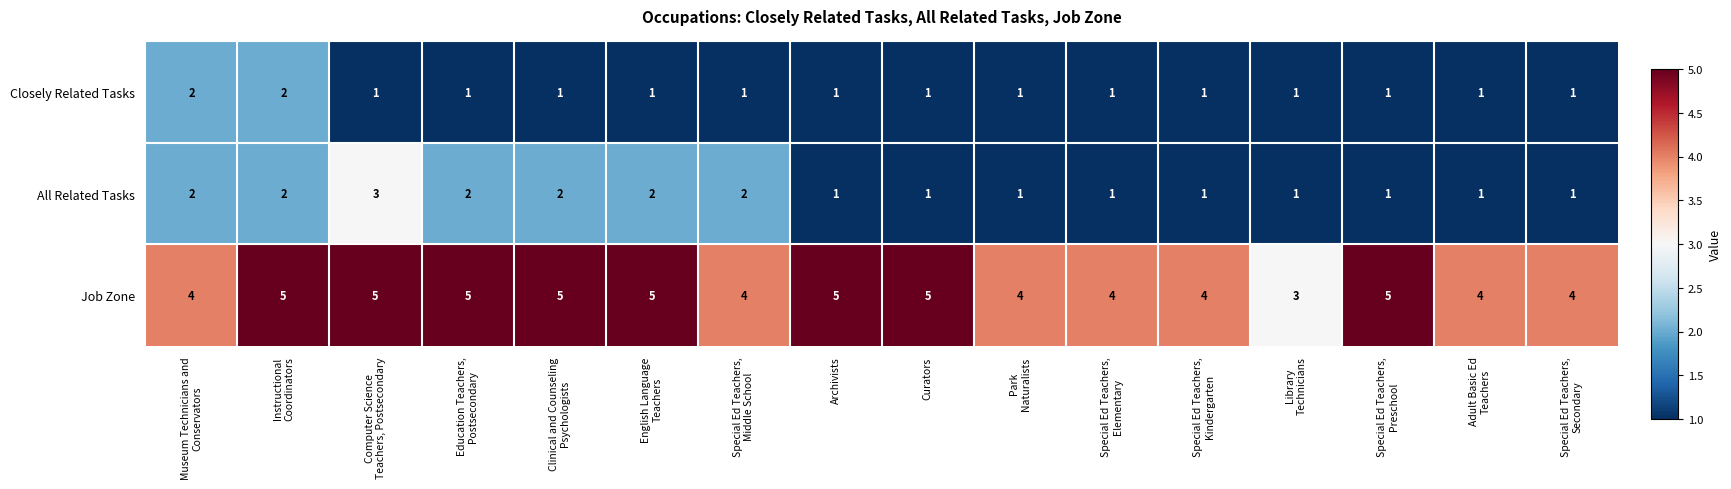

Which series changed the most between Education Teachers,
Postsecondary and Curators?

All Related Tasks